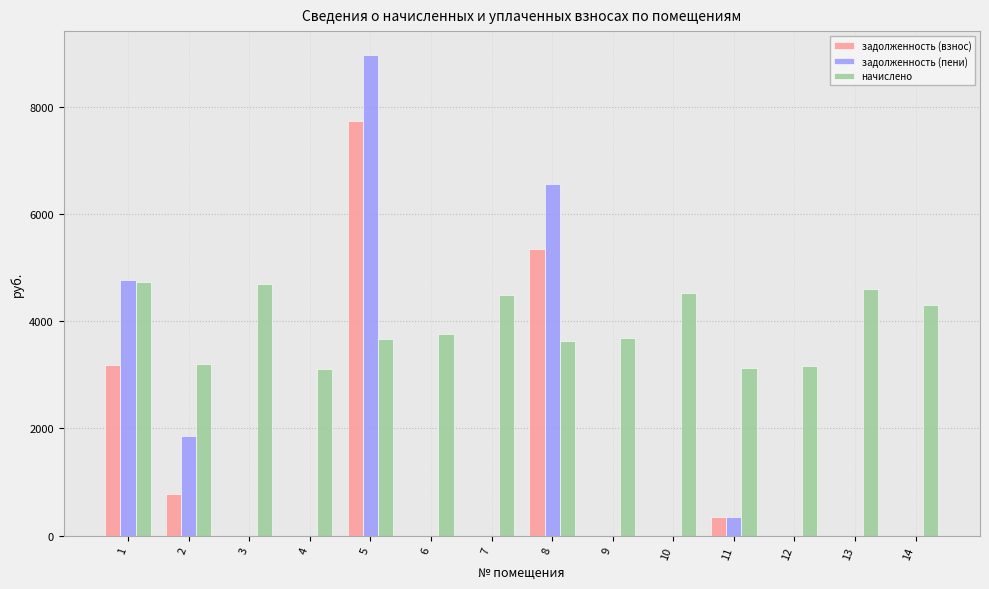

True or false: начислено has a value of 1002.5 at 11.

False